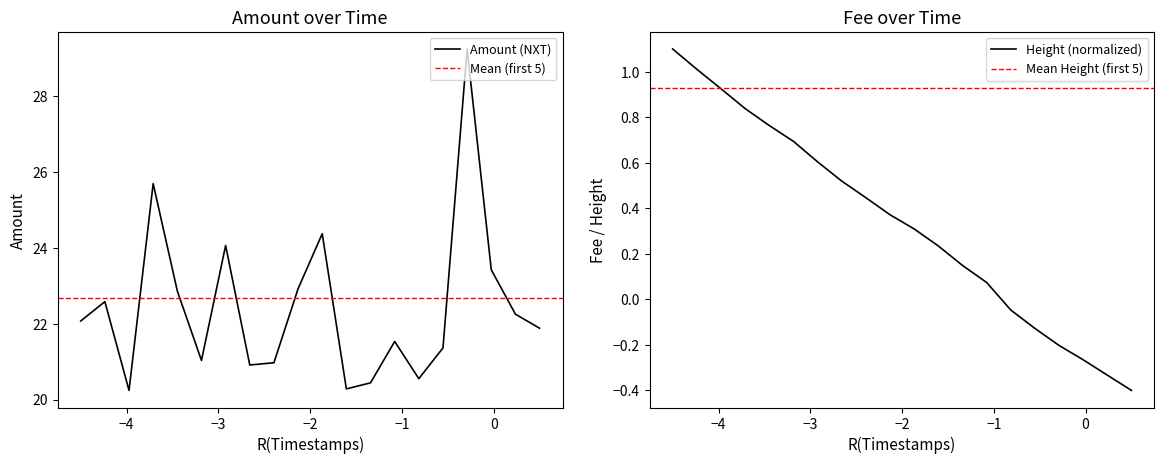

How many interior local peaks (higher than both neighbors) does the data have?

6